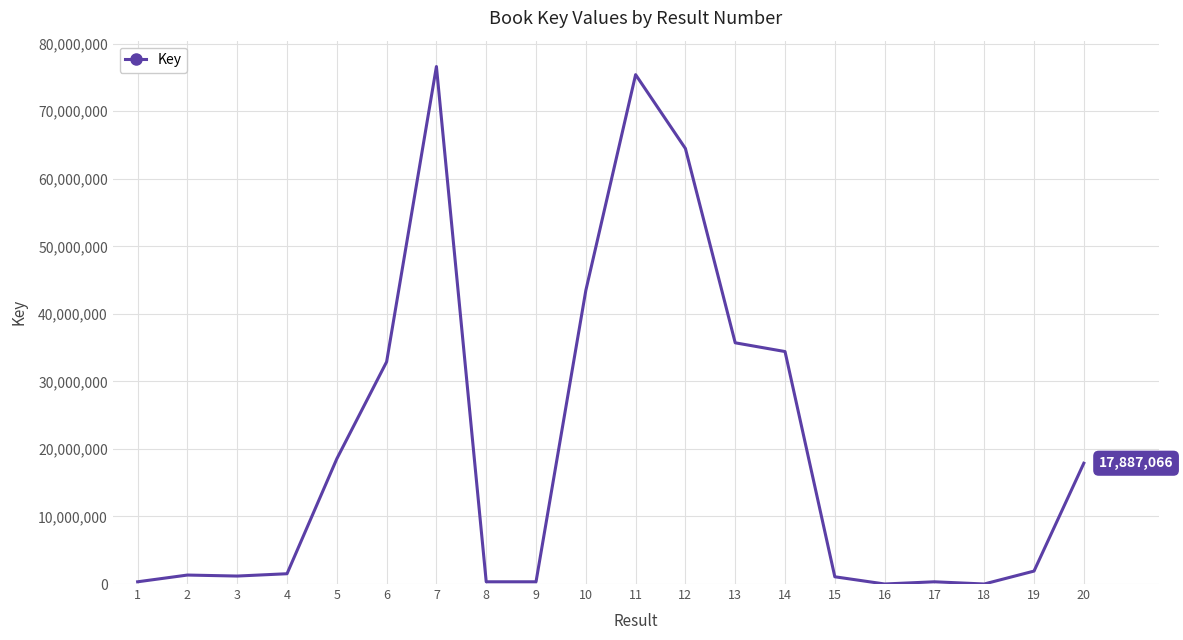

Which category has the highest value across all series?

7